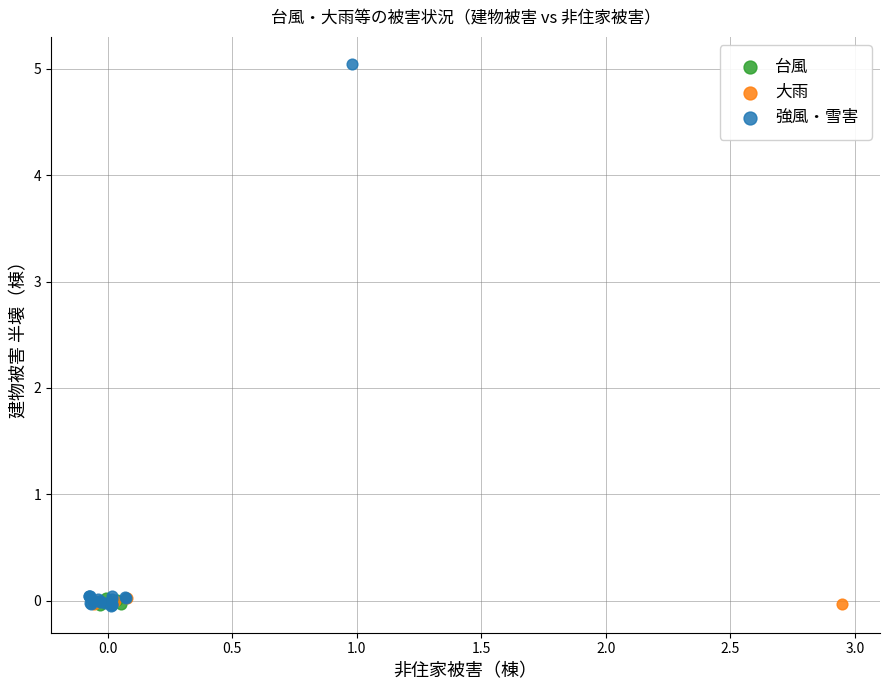

Which series contains the highest Y value?

強風・雪害